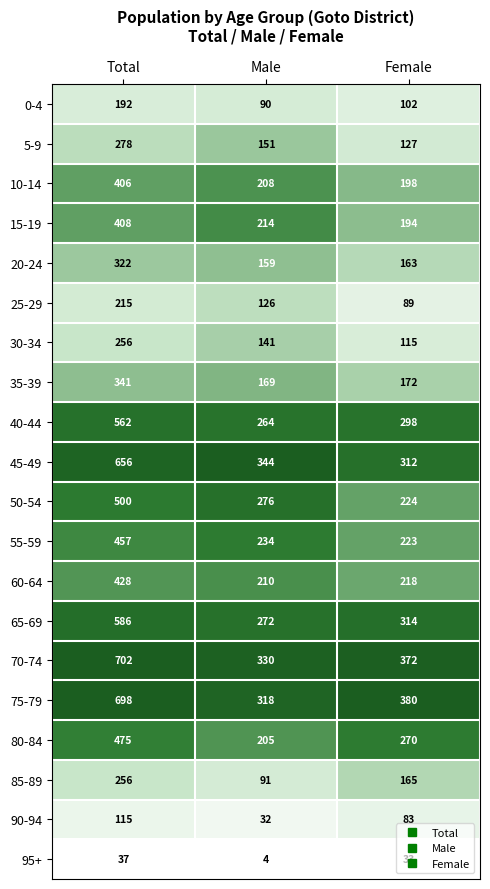

Which category has the highest value in the 90-94 series?

Total